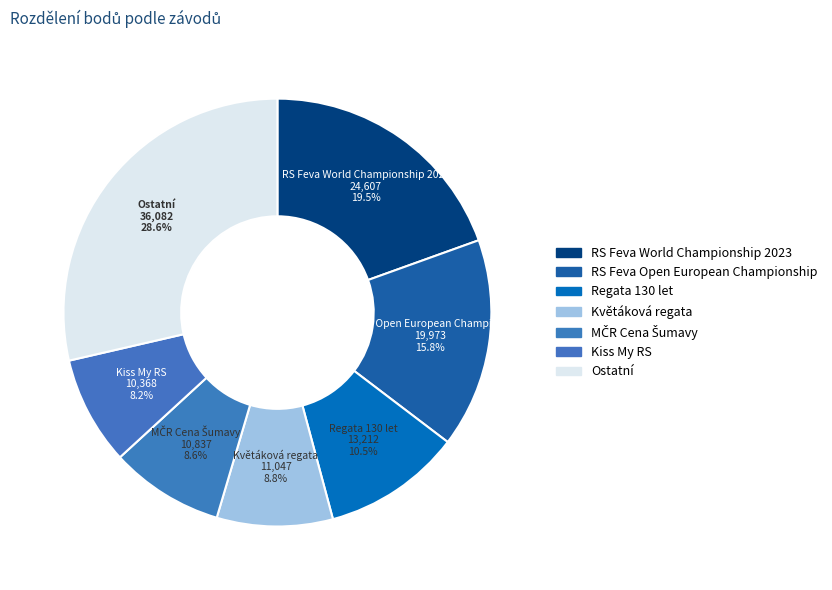

How many segments does this pie chart have?

7